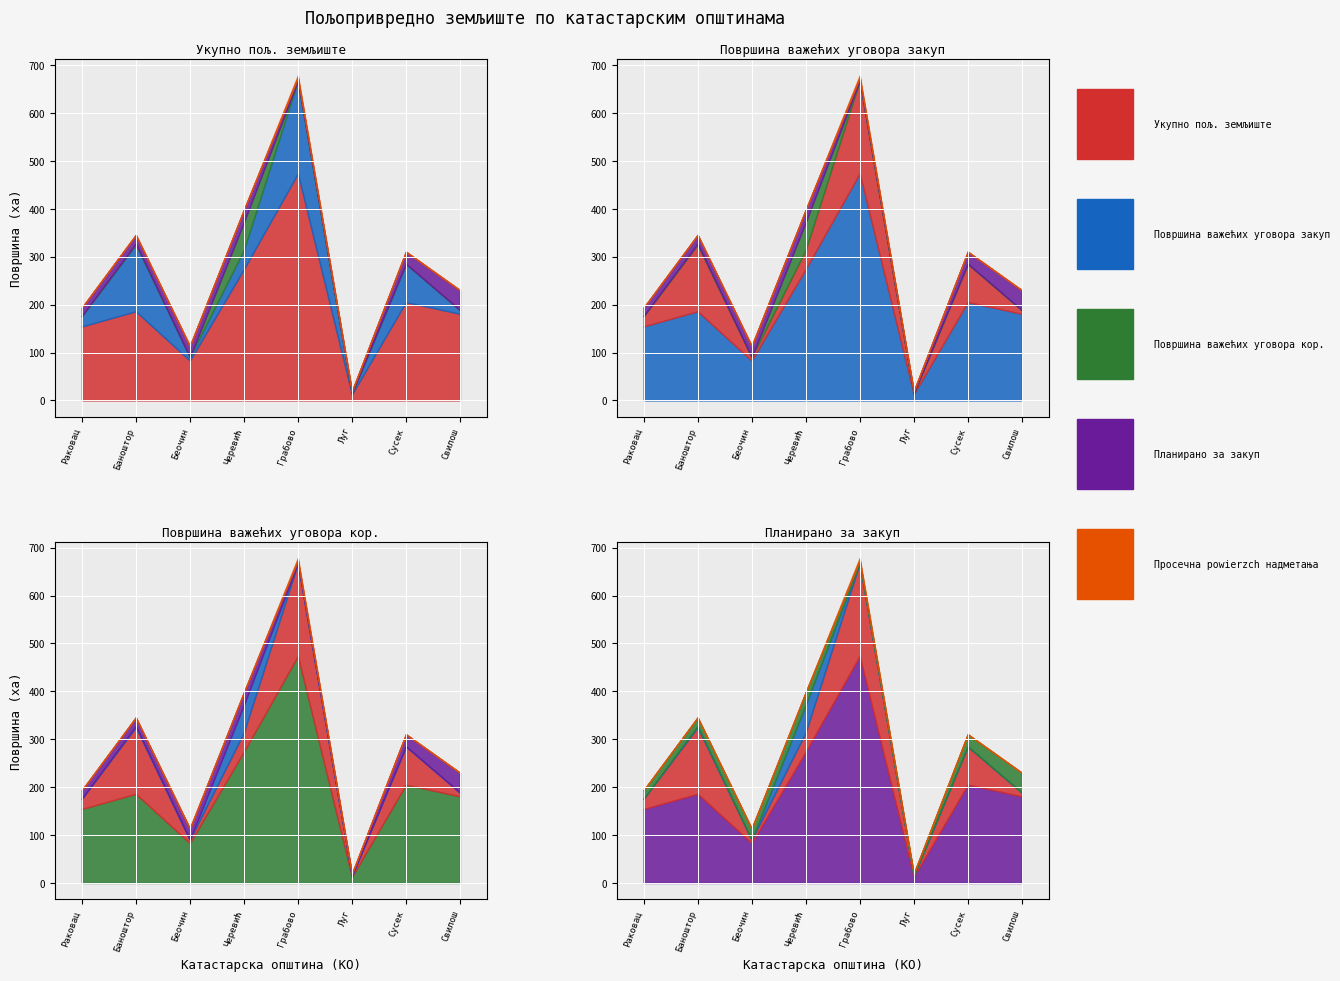

Reading right to left, extract all data points from this chart.

Укупно пољ. земљиште: Свилош=180.8	Сусек=205.3	Луг=12.6	Грабово=473.7	Черевић=274.0	Беочин=83.2	Баноштор=186.1	Раковац=154.4
Површина важећих уговора закуп: Свилош=7.7	Сусек=79.8	Луг=2.2	Грабово=193.5	Черевић=40.1	Беочин=7.0	Баноштор=139.1	Раковац=21.5
Површина важећих уговора кор.: Свилош=0.0	Сусек=0.0	Луг=0.0	Грабово=0.0	Черевић=57.5	Беочин=0.0	Баноштор=2.1	Раковац=0.0
Планирано за закуп: Свилош=41.3	Сусек=25.3	Луг=4.4	Грабово=5.5	Черевић=26.1	Беочин=23.3	Баноштор=18.2	Раковац=17.5
Просечна powierzch надметања: Свилош=0.7	Сусек=0.3	Луг=0.2	Грабово=5.5	Черевић=0.3	Беочин=0.3	Баноштор=0.4	Раковац=0.4